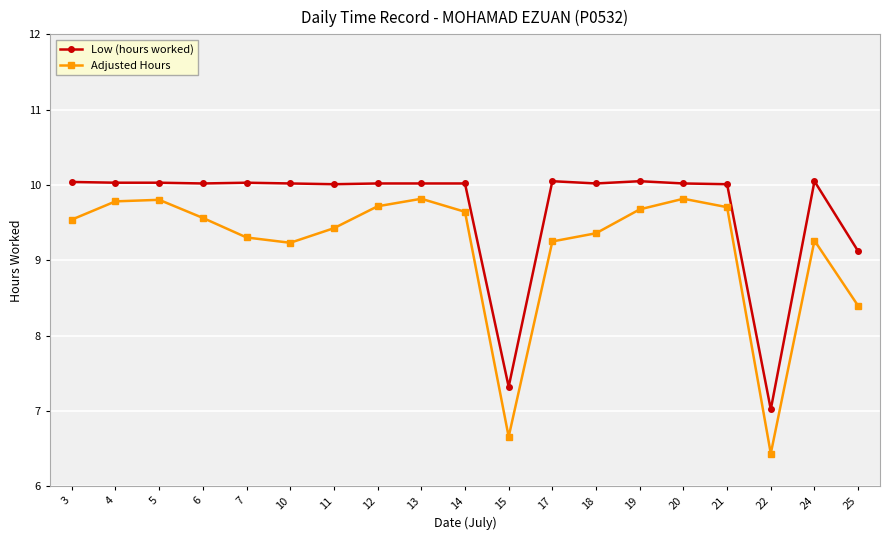

Which series has the largest total across all categories?

Low (hours worked)